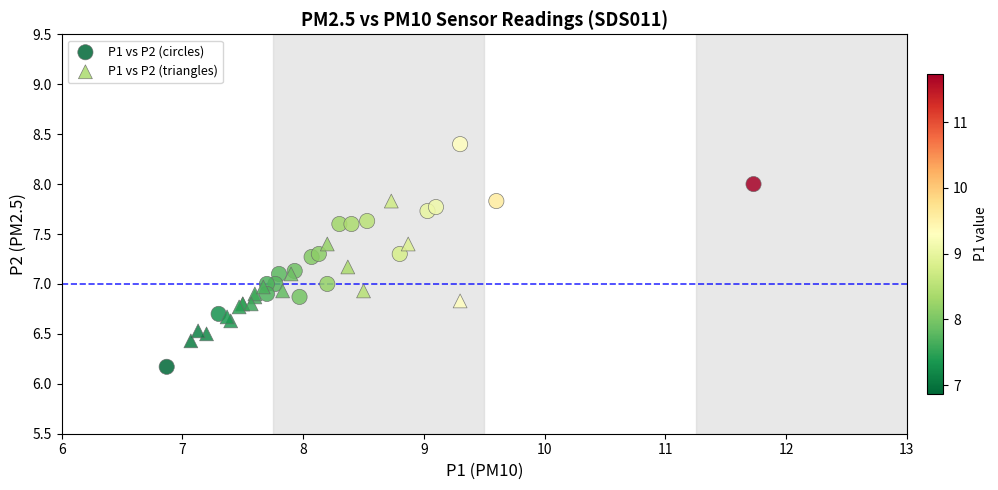

Which series has the widest spread of Y values?

P1 vs P2 (circles)